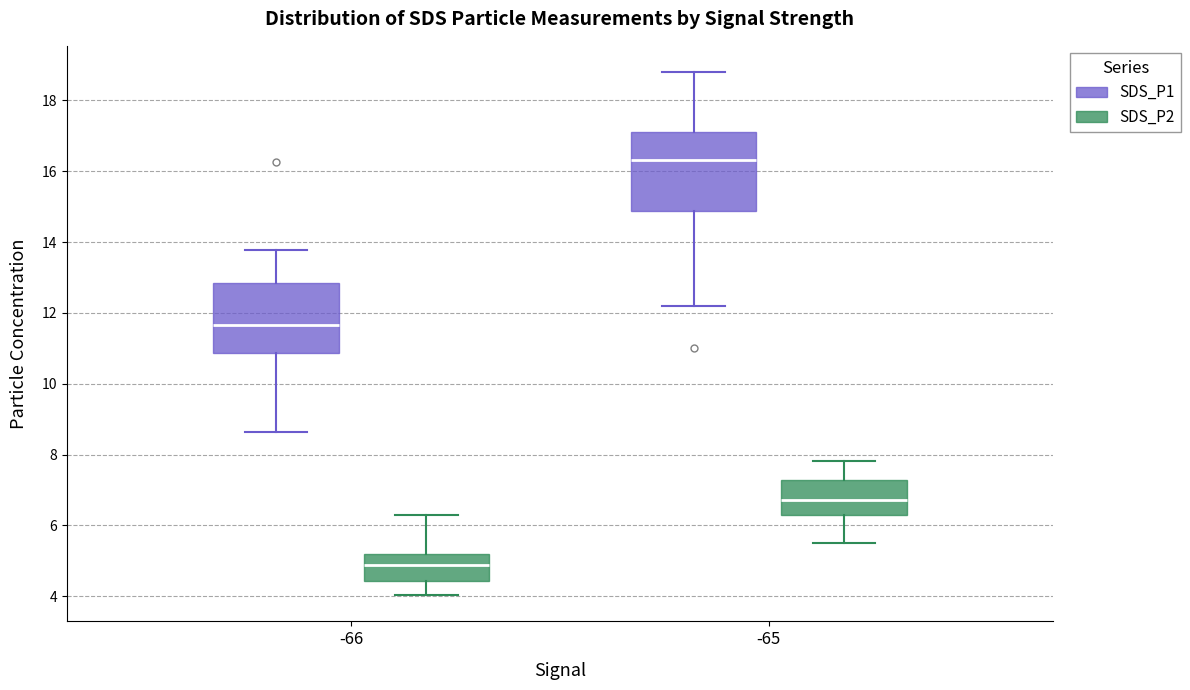

Which box's median line is the highest?

-65 (SDS_P1)